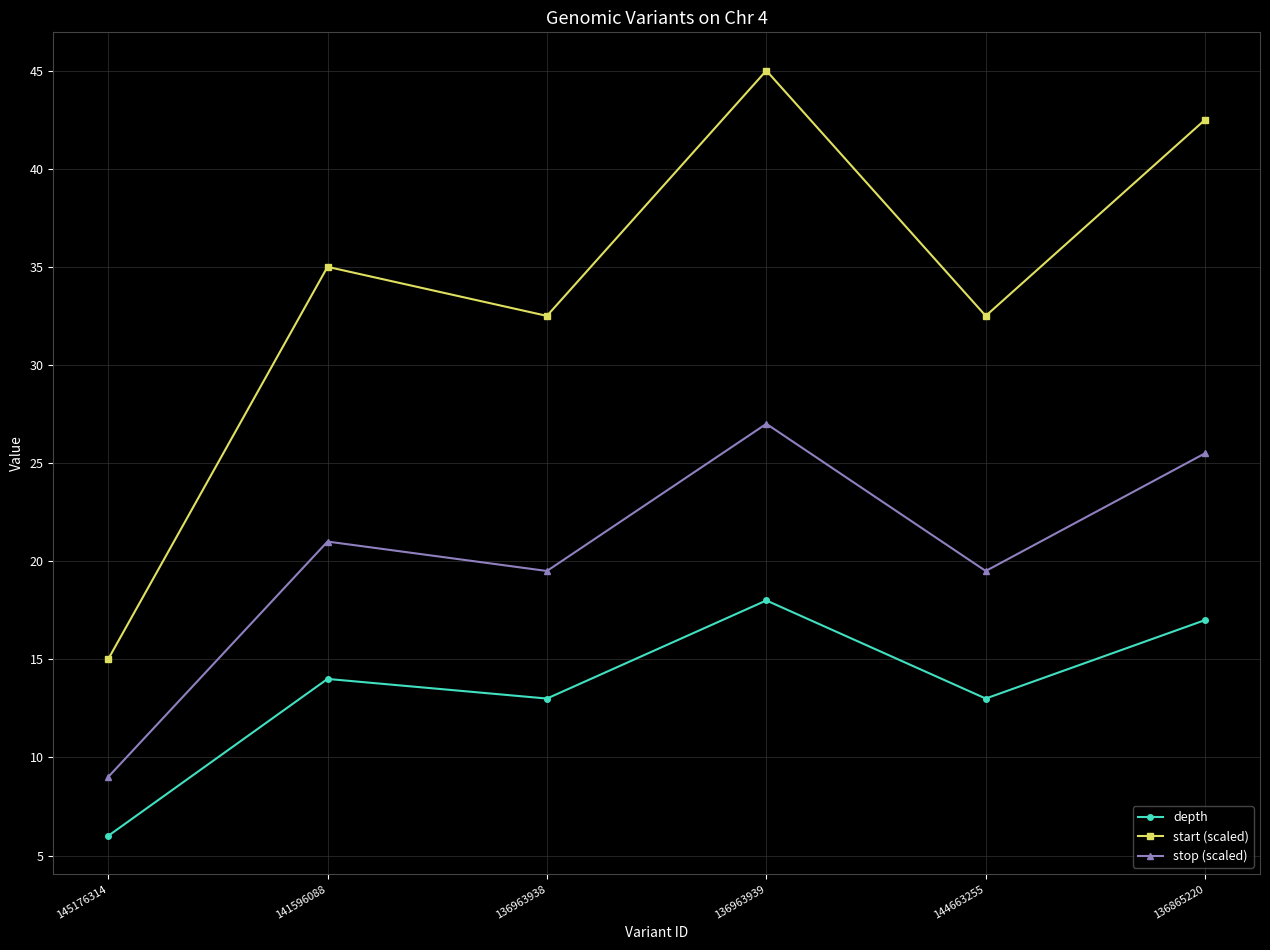

What are all the series names shown in the legend?

depth, start (scaled), stop (scaled)